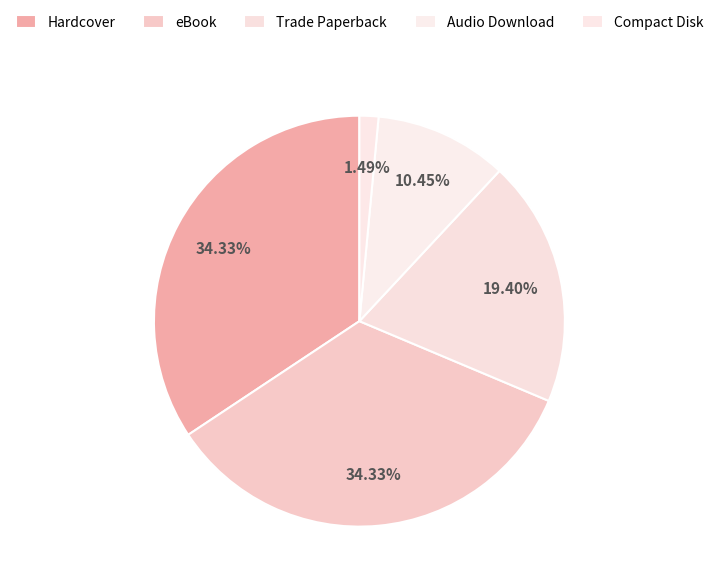

Which slice is the smallest?

Compact Disk